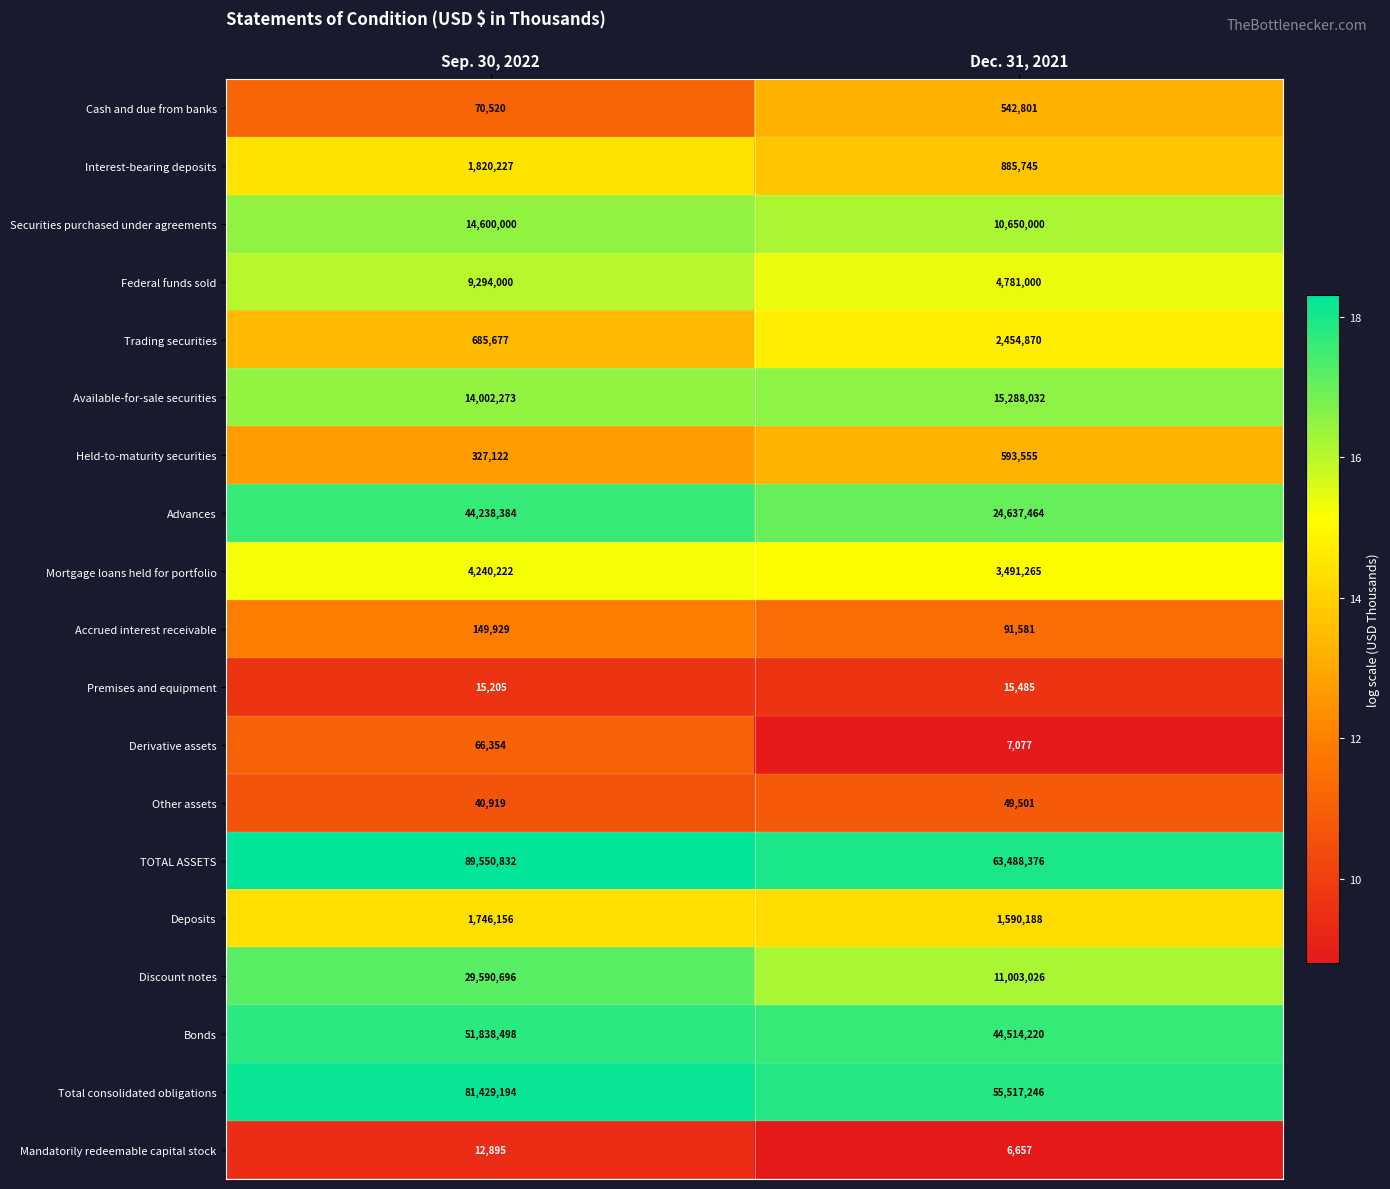

The value of Bonds at Sep. 30, 2022 is 51838498. True or false?

True